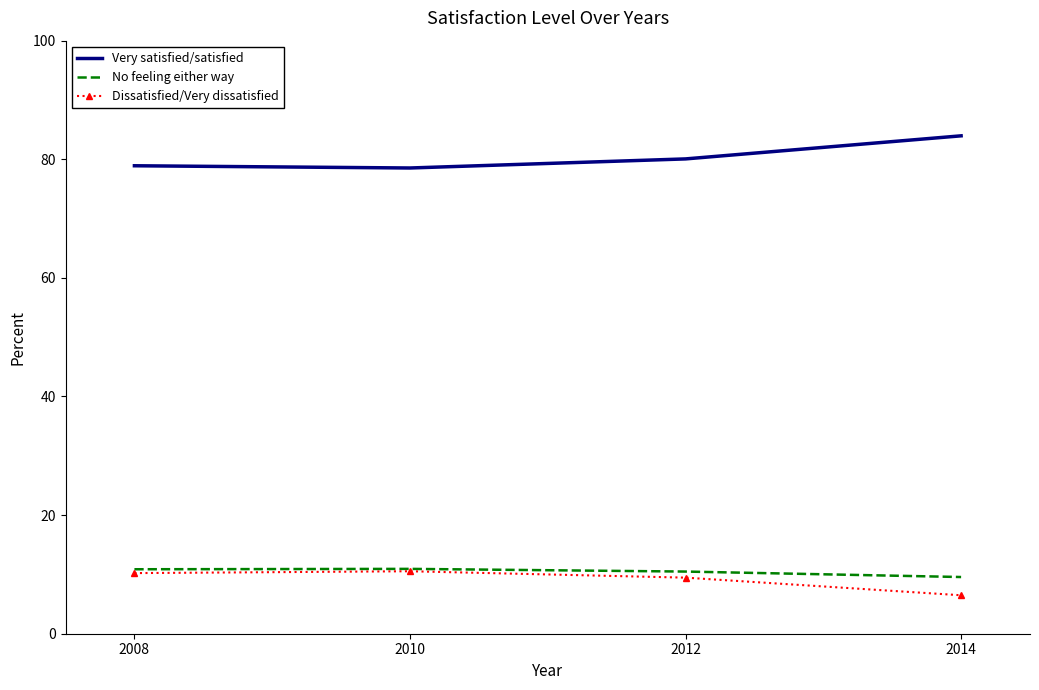

What is the approximate value of Dissatisfied/Very dissatisfied at 2008?

10.2